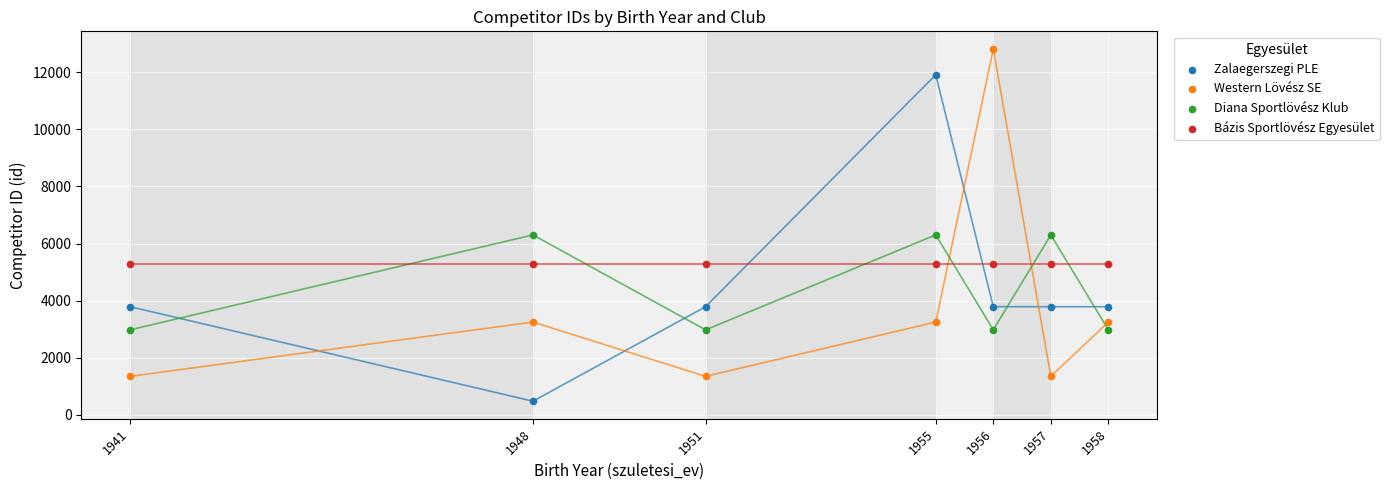

Which series contains the highest Y value?

Western Lövész SE